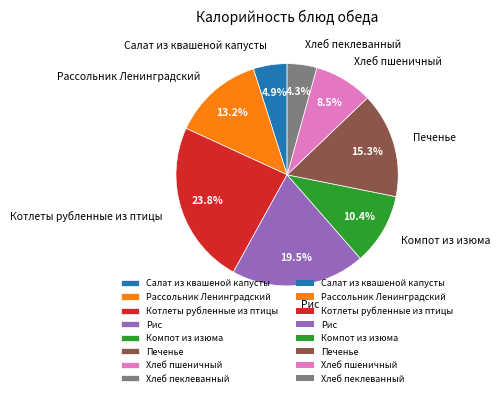

Count the number of slices in the pie.

8